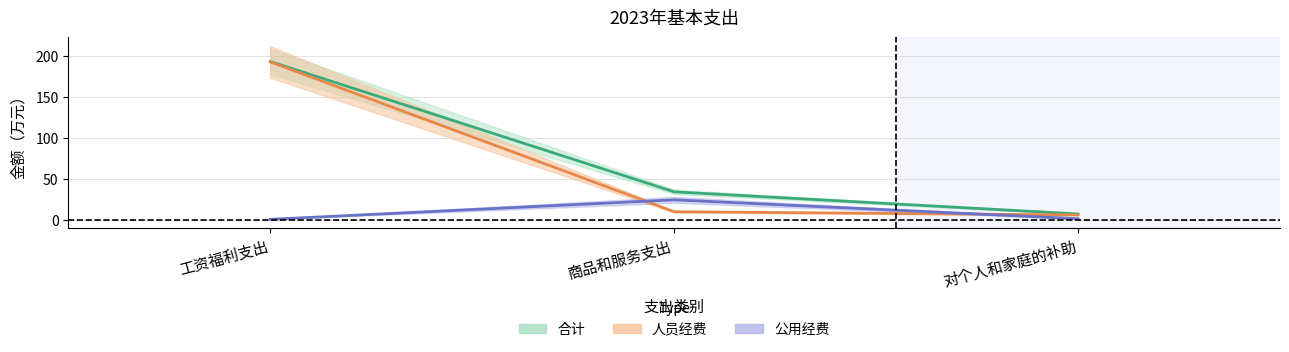

Reading left to right, transcribe all the data shown in this chart.

合计: 193.6	34.1	7.1
人员经费: 193.1	9.8	5.9
公用经费: 0.5	24.3	1.2